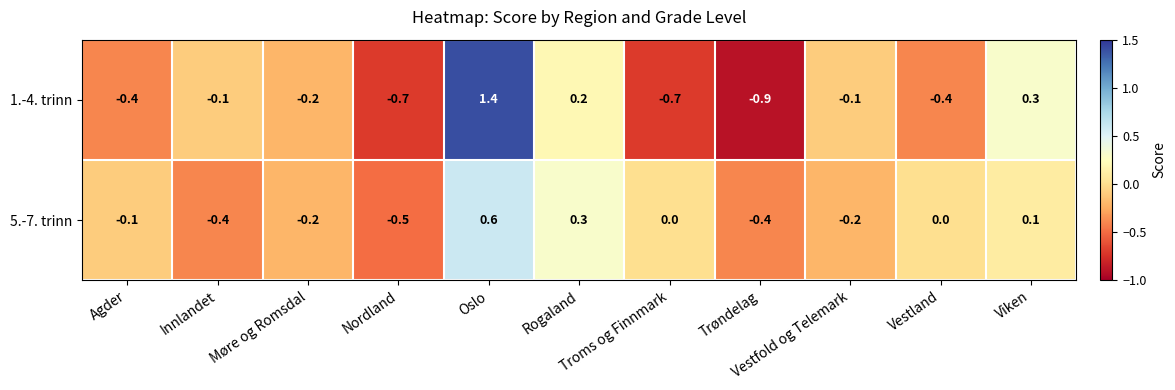

Which series has the widest spread of values?

1.-4. trinn